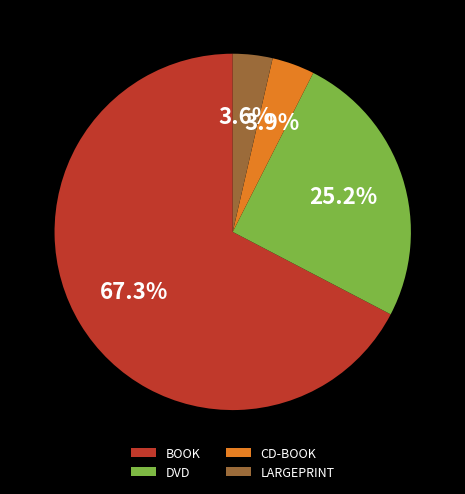

Does CD-BOOK represent more than half of the total?

No